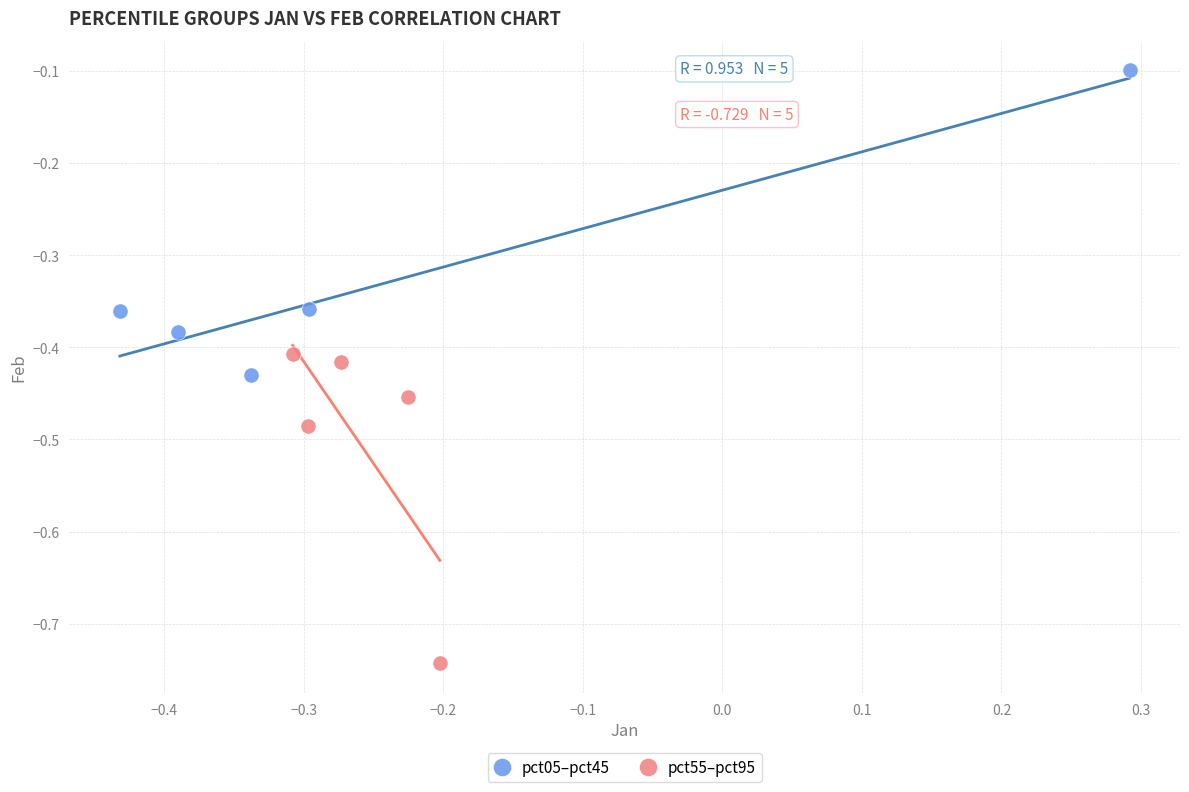

Which series contains the highest Y value?

pct05–pct45